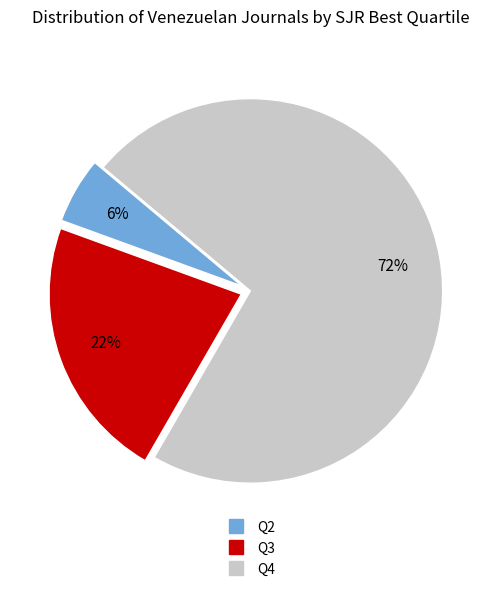

True or false: Q2 accounts for 1% of the total.

False